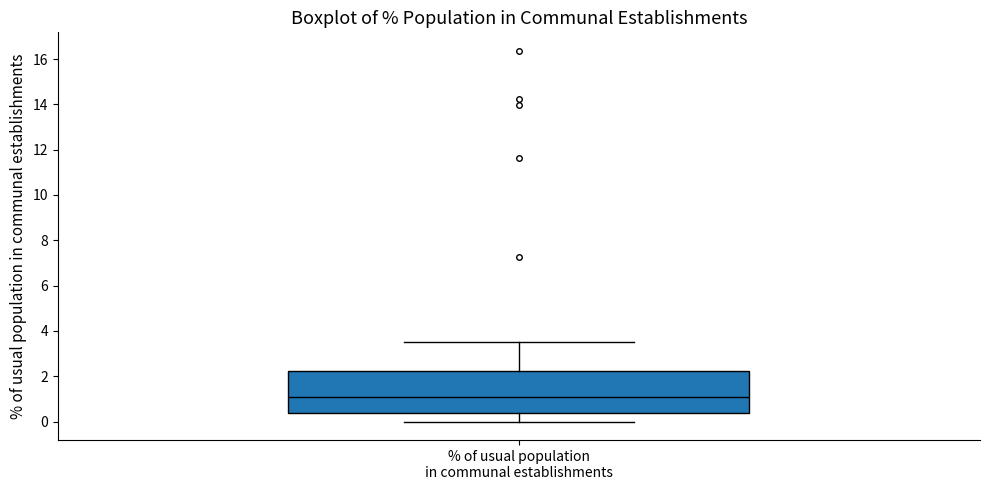

Where does the upper whisker of the box for % of usual population in communal establishments end on the y-axis? The values are not printed on the chart, so give them approximately, as read against the axis.

3.6